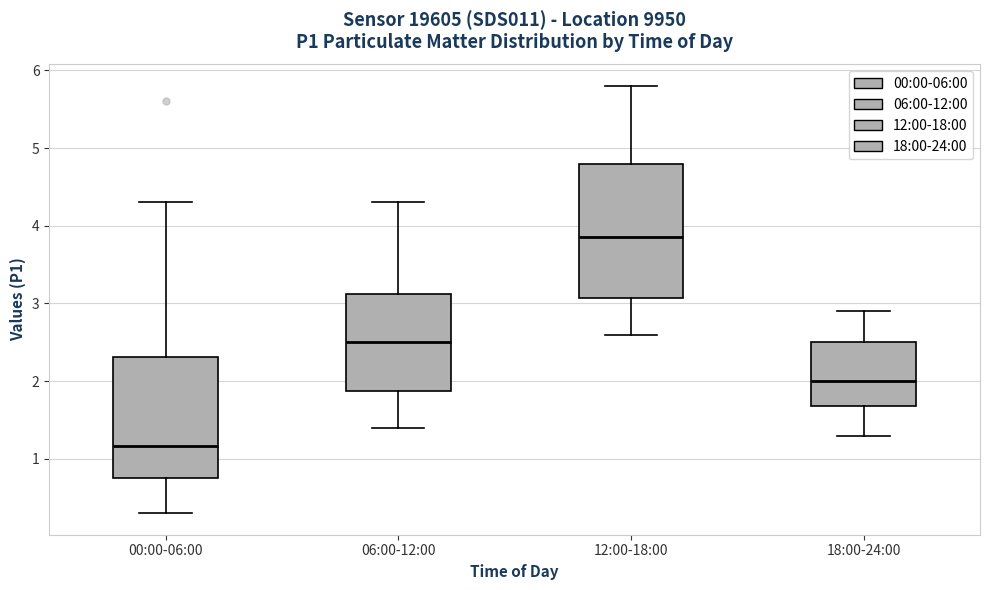

Which box has the lowest median line?

00:00-06:00